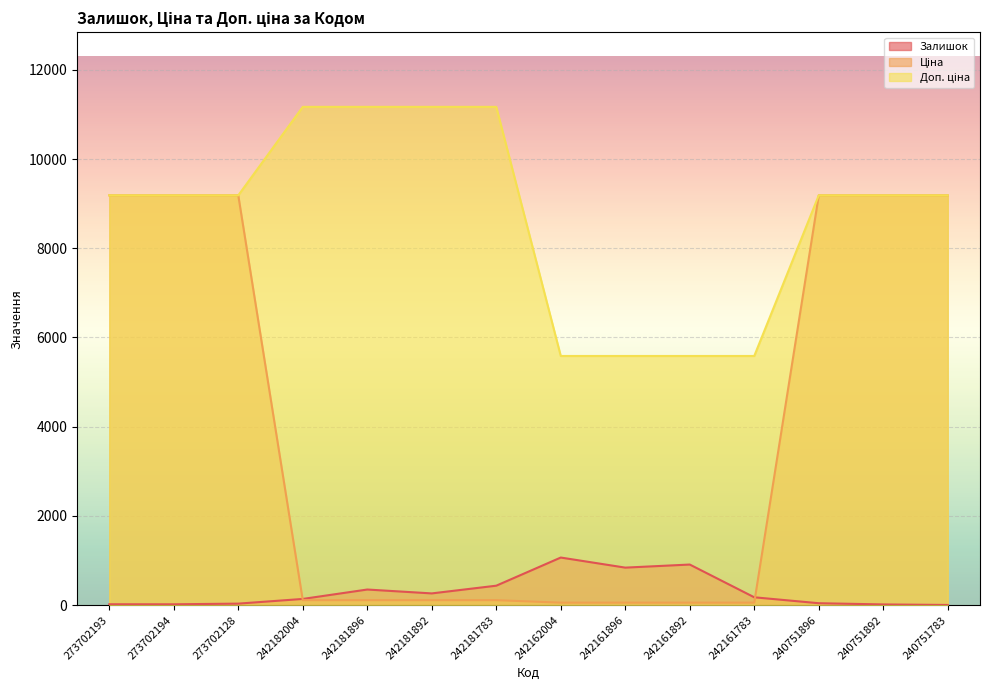

True or false: Залишок and Доп. ціна cross at least once.

False